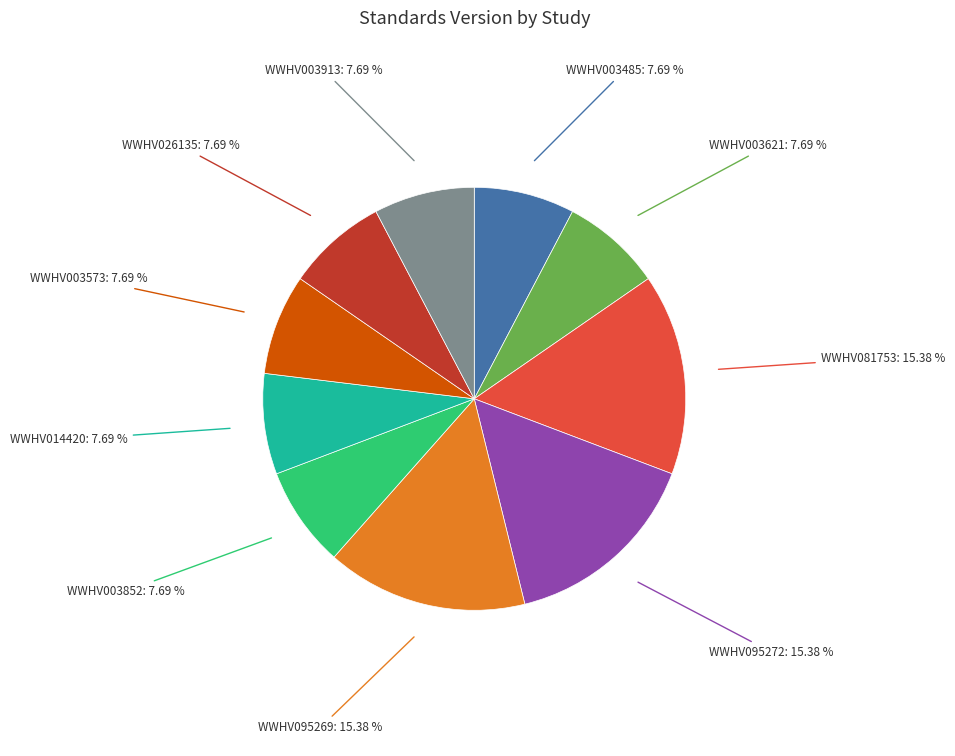

True or false: WWHV095272 accounts for 15% of the total.

True